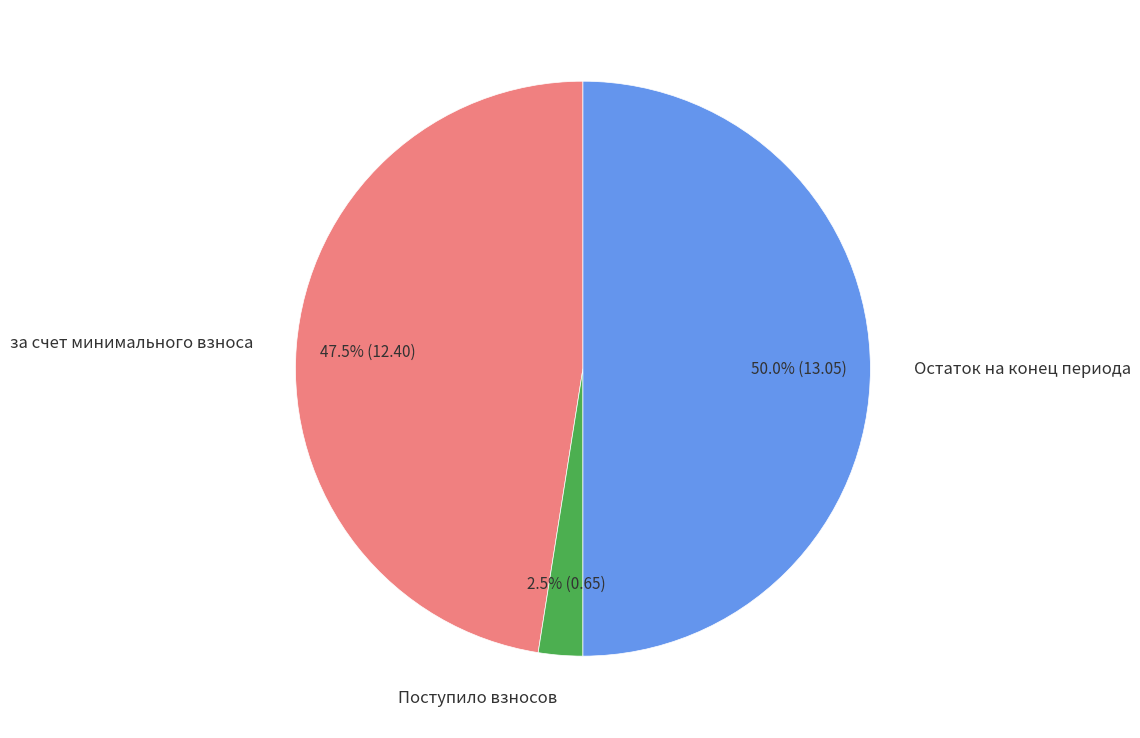

How many segments does this pie chart have?

3